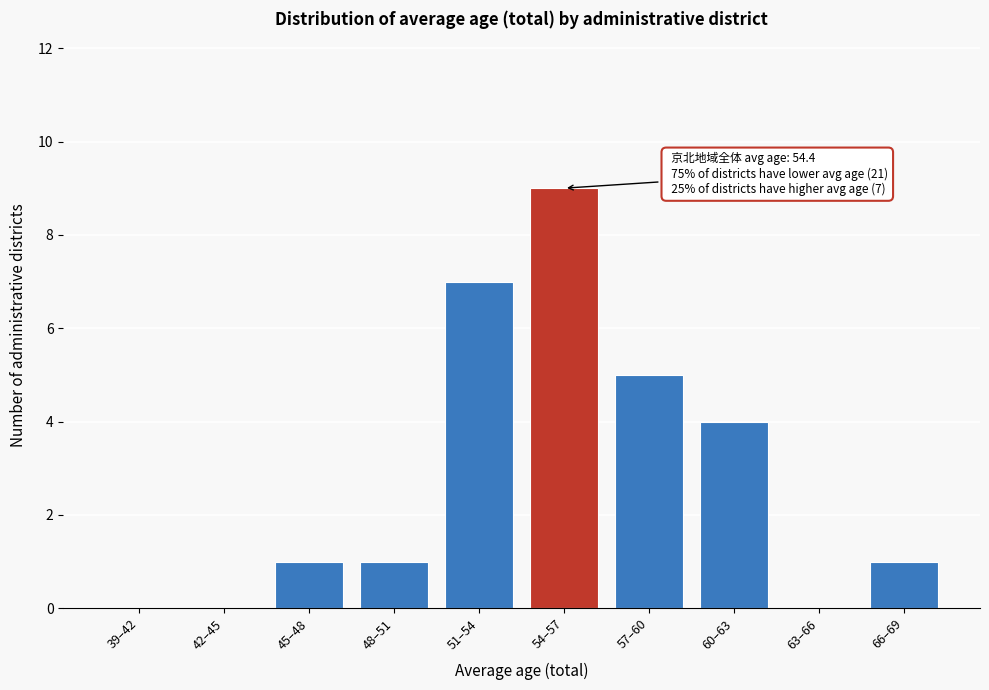

Reading right to left, extract all data points from this chart.

66–69=1	63–66=0	60–63=4	57–60=5	54–57=9	51–54=7	48–51=1	45–48=1	42–45=0	39–42=0